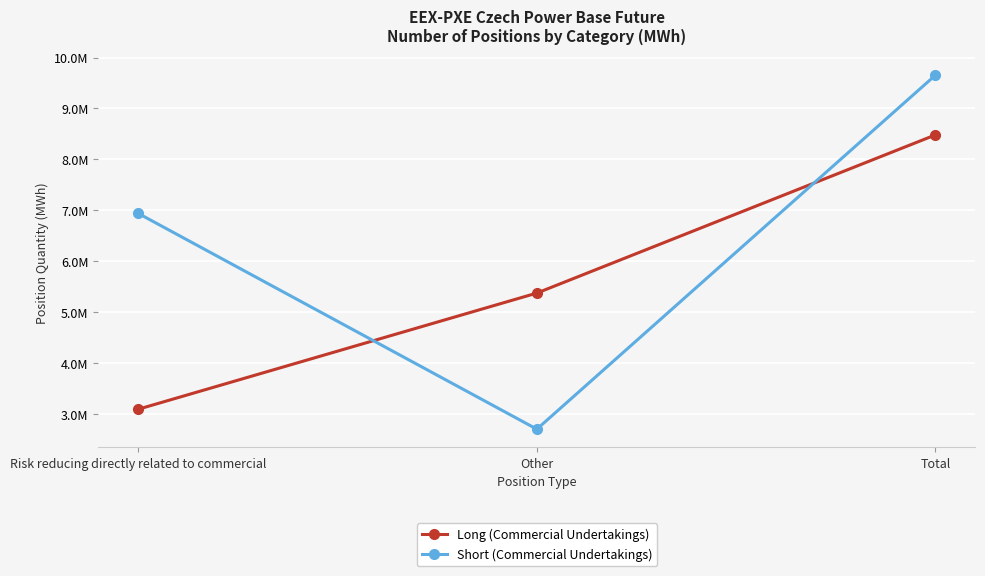

The Long (Commercial Undertakings) series shows 7591317 at Other. True or false?

False